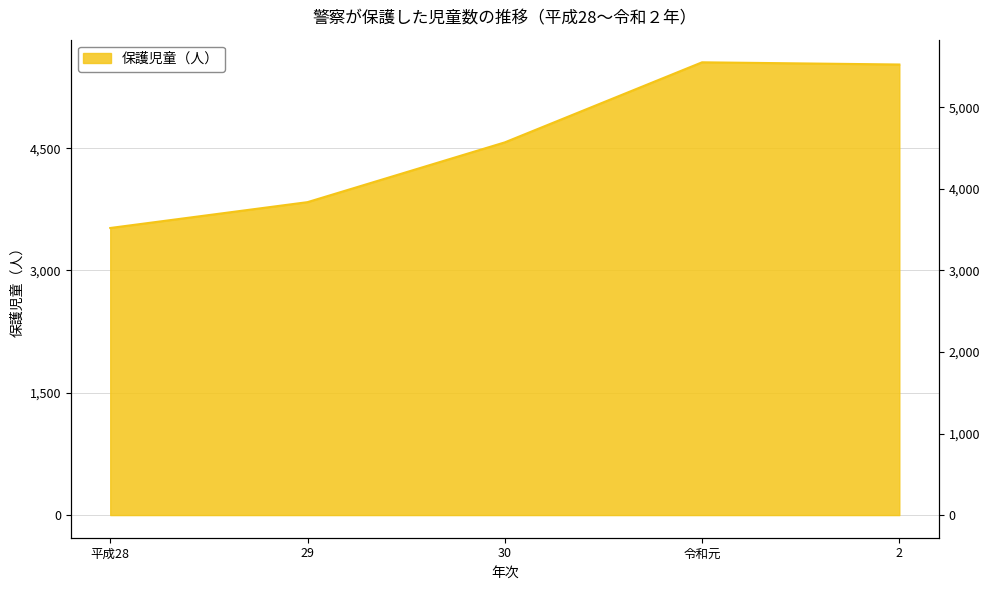

How many series are shown in this chart?

1